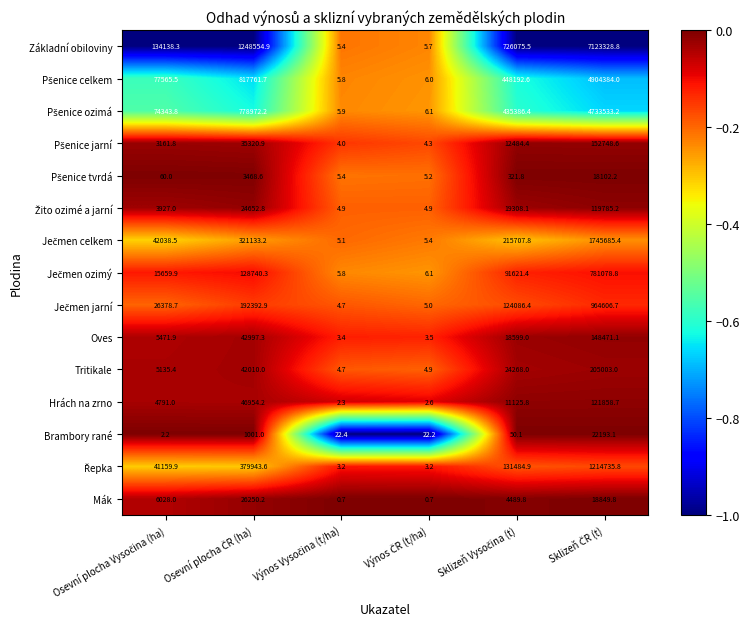

What is the sum of all Základní obiloviny values?

9232108.6